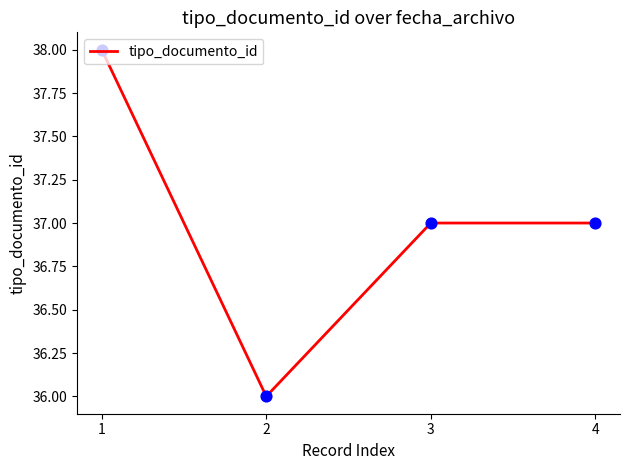

Approximately how many times larger is the value at 2 compared to 1?

0.9